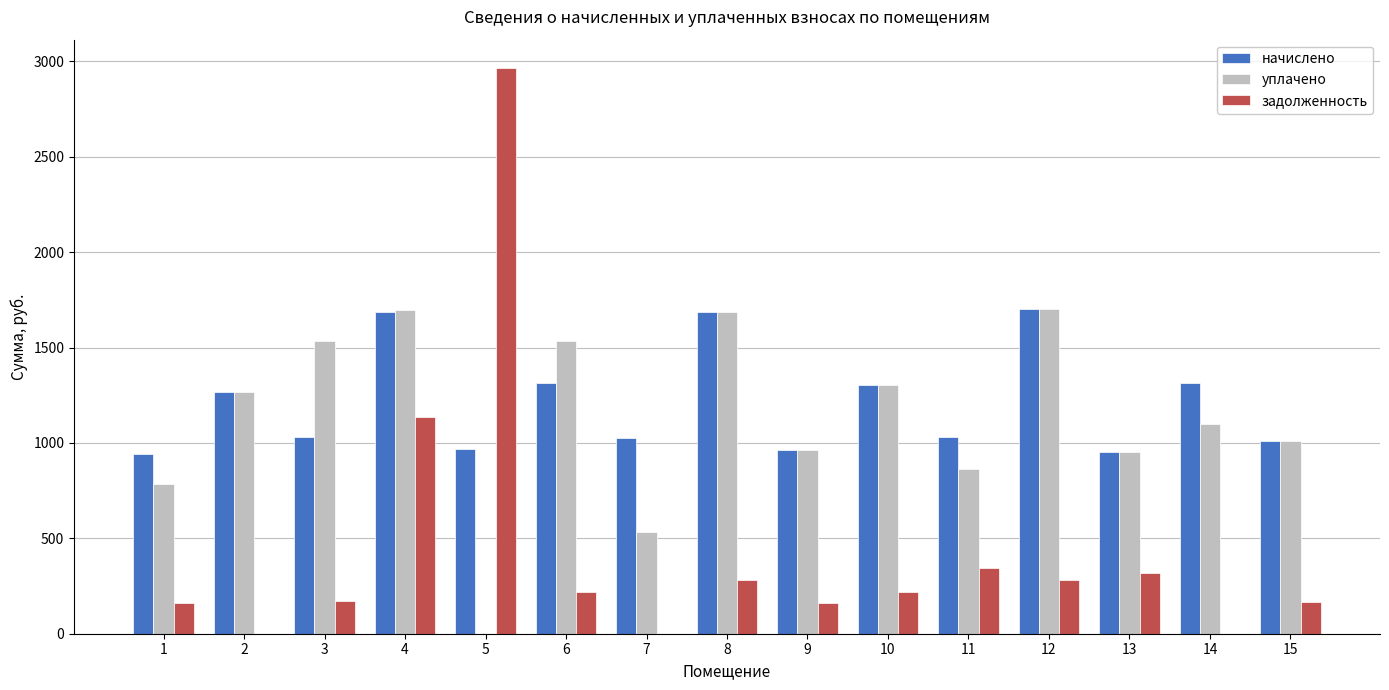

The value of начислено at 6 is 2153.5. True or false?

False